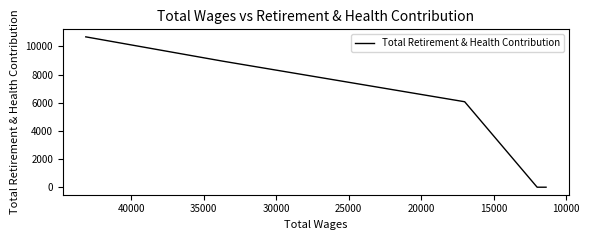

How many lines are shown in the chart?

1